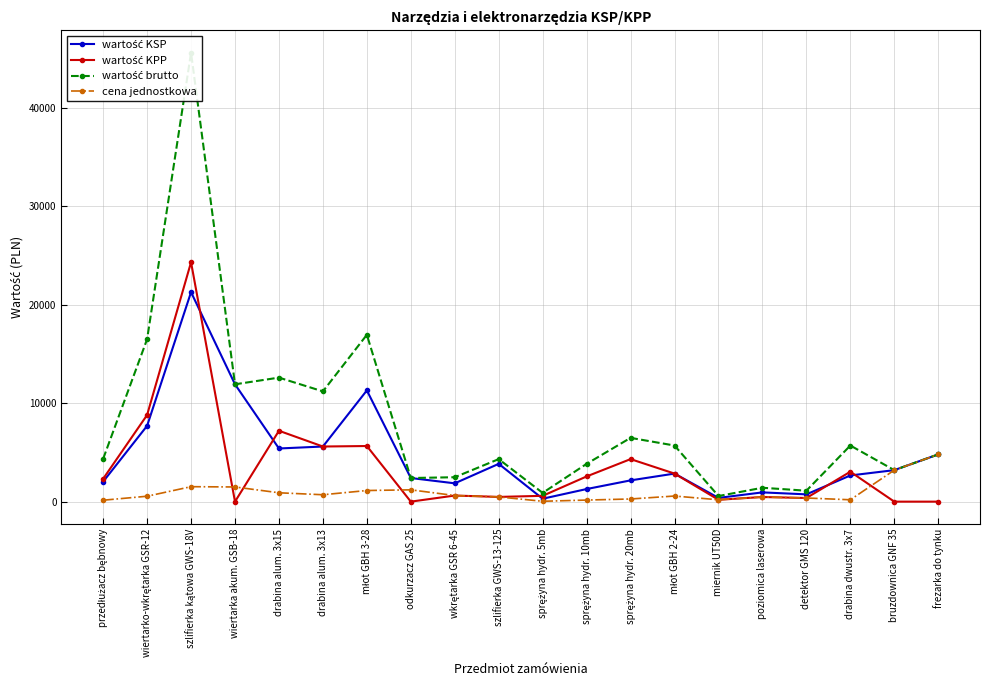

At which category does wartość KSP reach its first local peak?

szlifierka kątowa GWS-18V